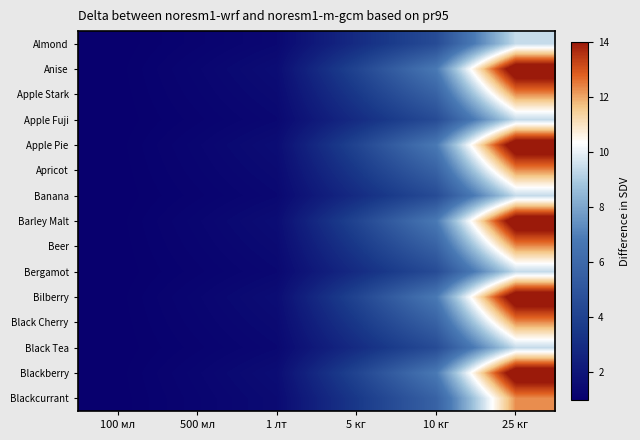

Which label corresponds to the largest value in the chart?

25 кг